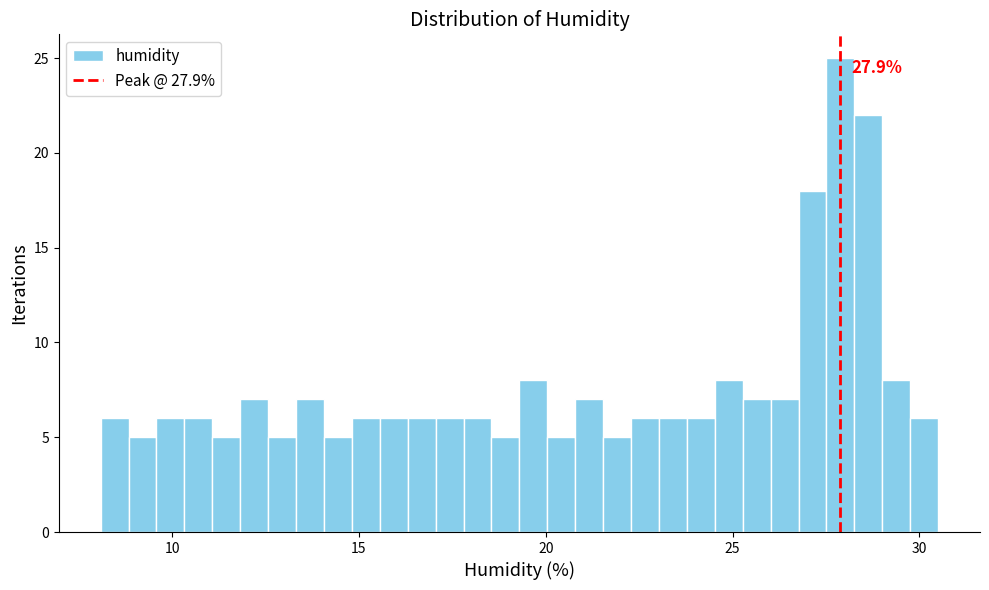

Read against the x-axis, roughly where is the centre of the tallest bar?

28.0